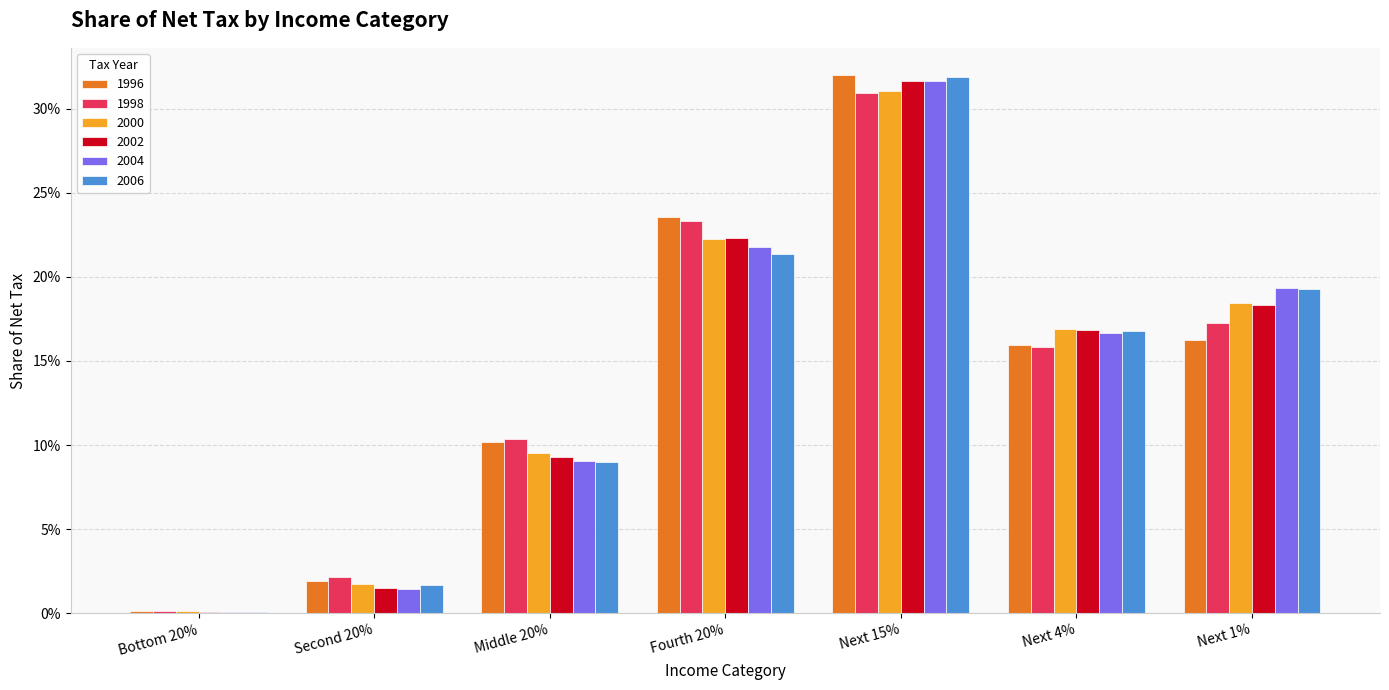

Is the value of 1998 at Middle 20% greater than the value of 2002 at Next 15%?

No